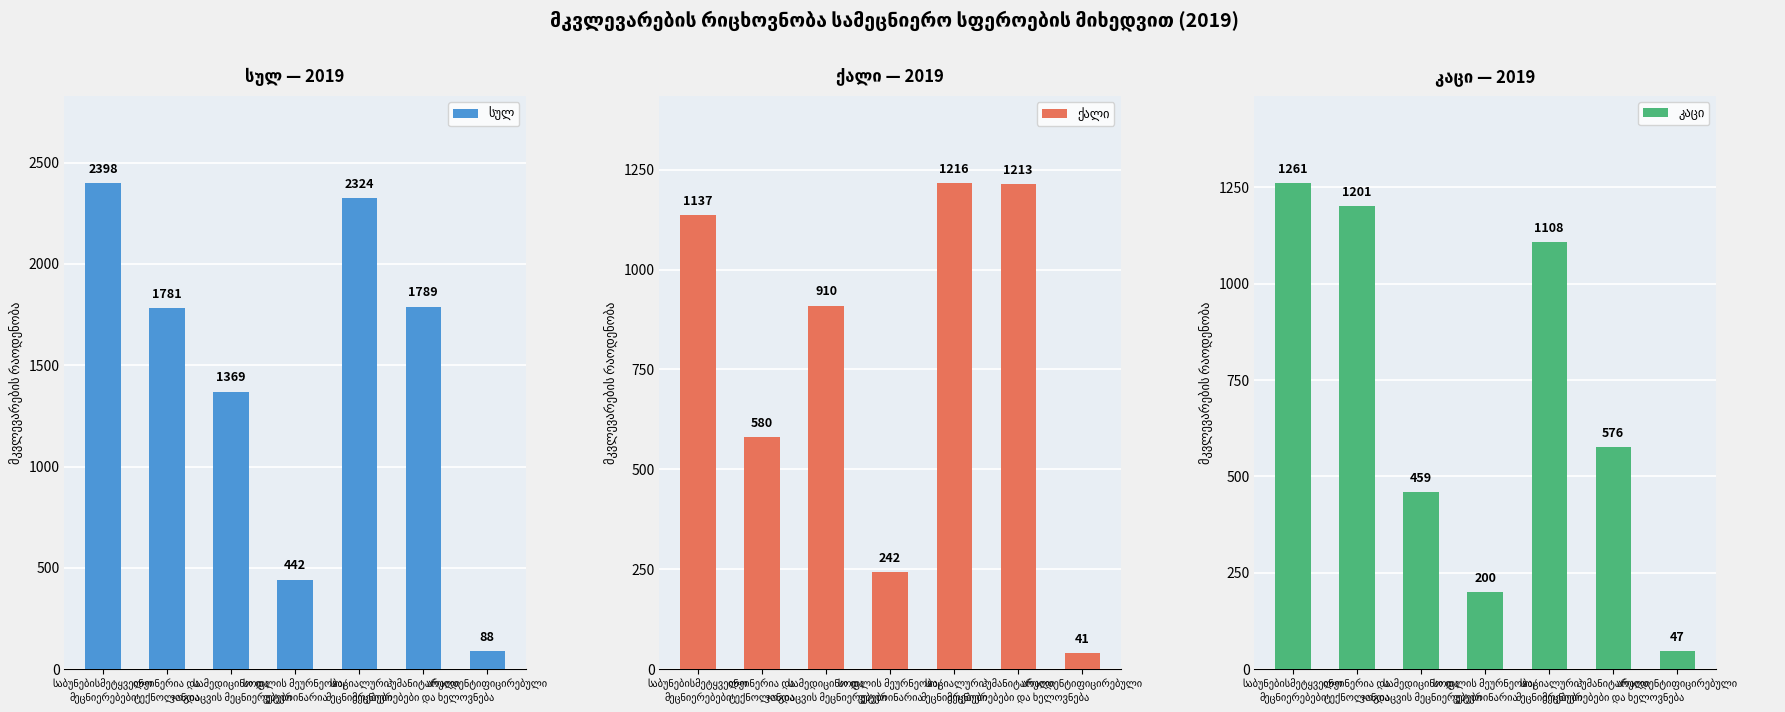

Rank the series by their maximum value, from highest to lowest.

სულ, კაცი, ქალი